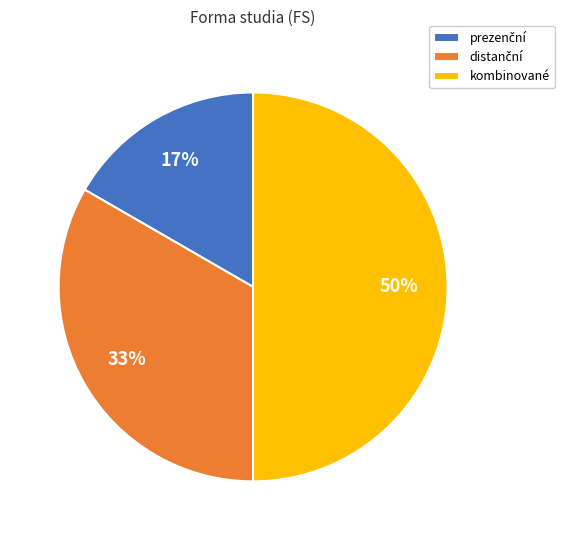

True or false: kombinované accounts for 50% of the total.

True